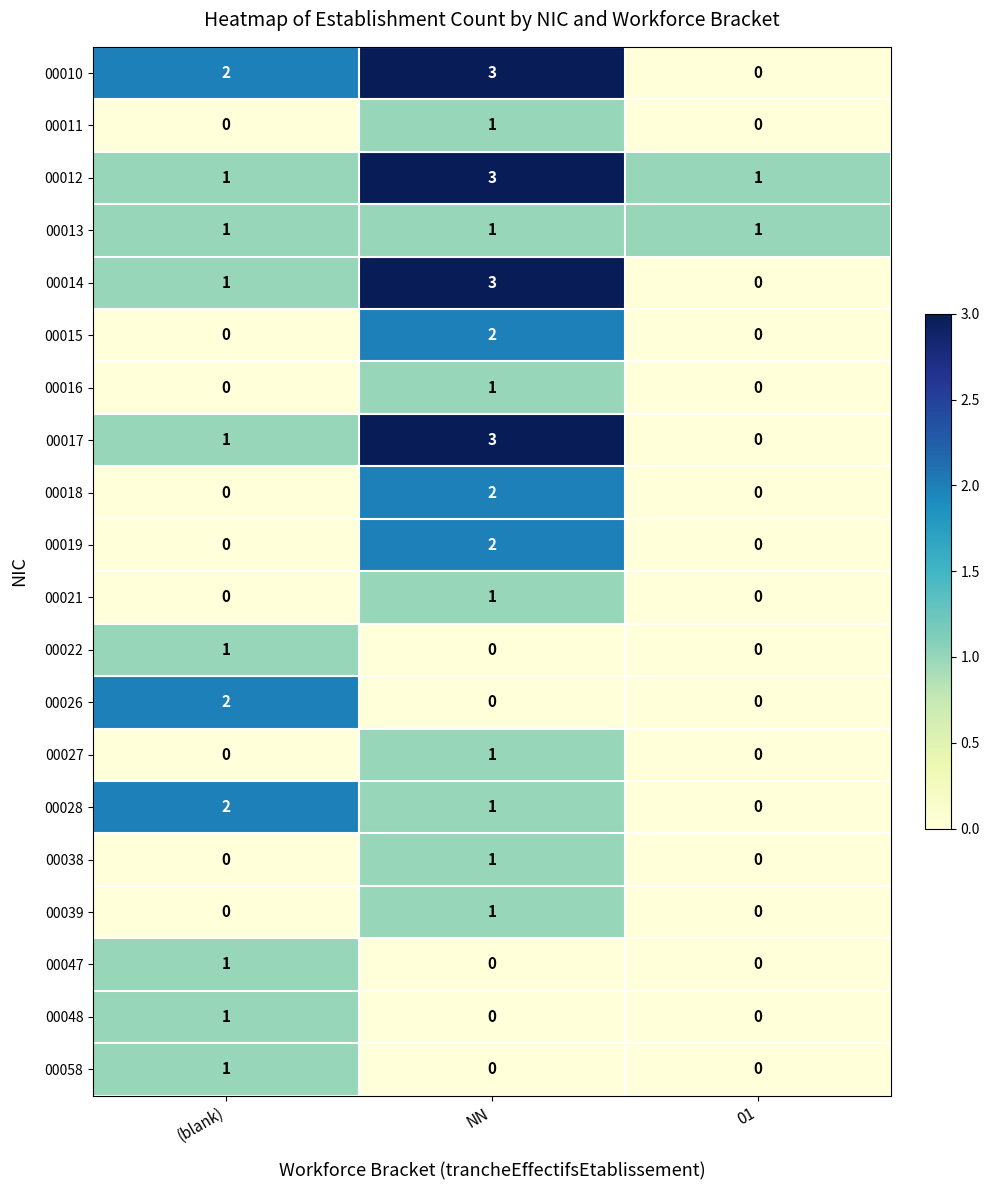

At which label does 00028 first exceed 1?

(blank)